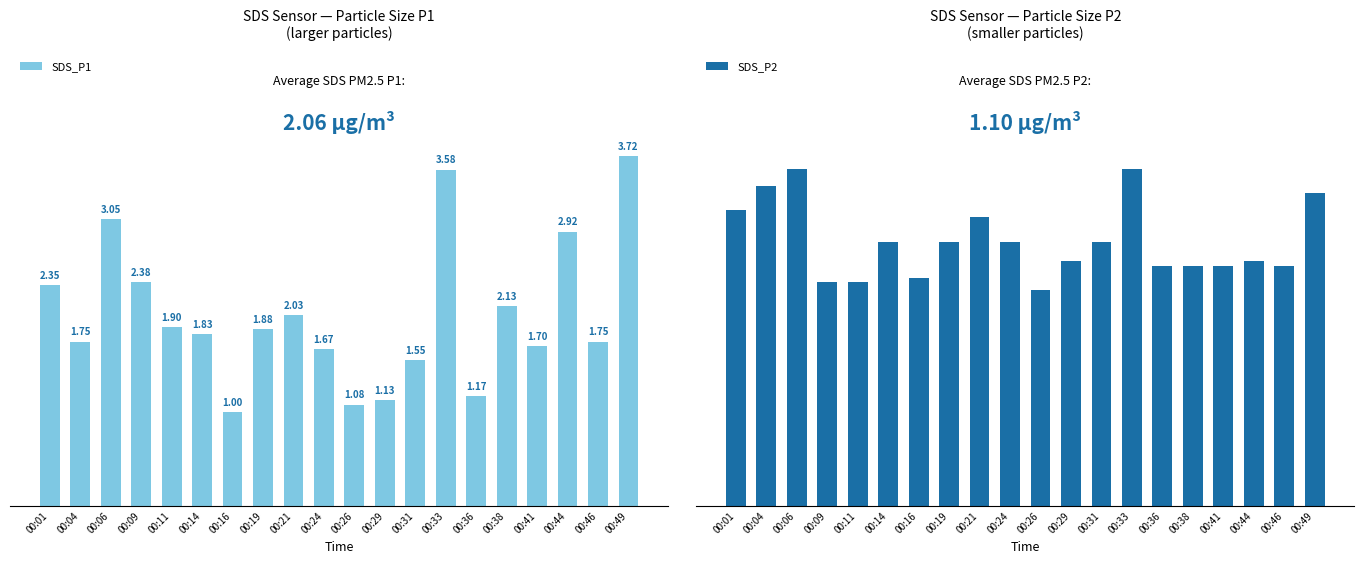

What is the difference between the highest and lowest values at 00:41?

0.7